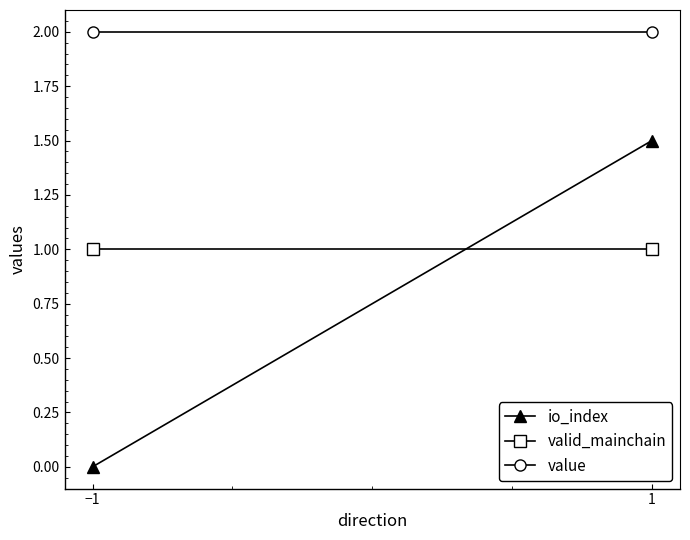

How many categories are shown in the chart?

2